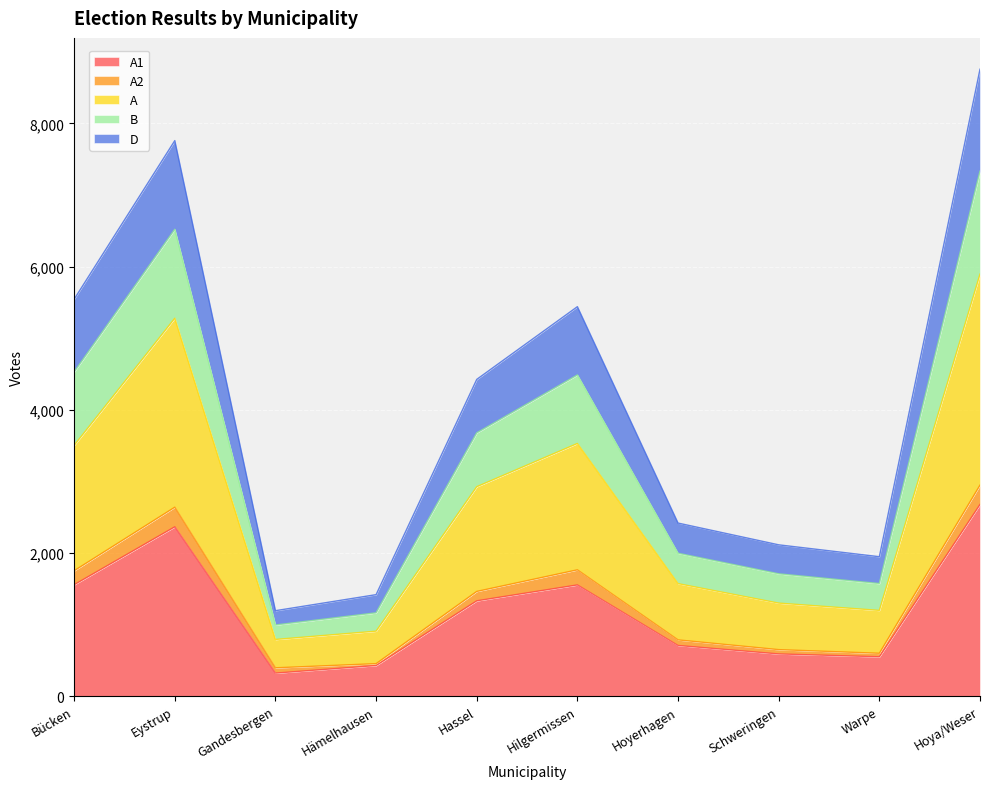

What are all the series names shown in the legend?

A1, A2, A, B, D